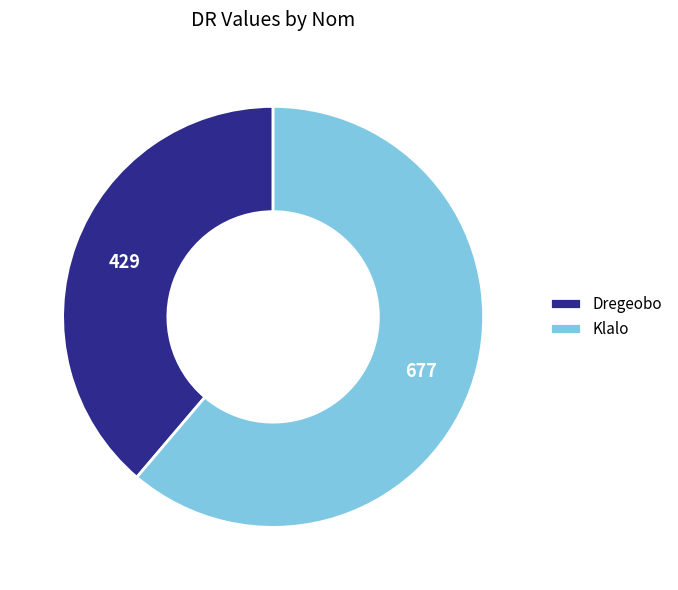

Rank the categories by value from lowest to highest.

Dregeobo, Klalo